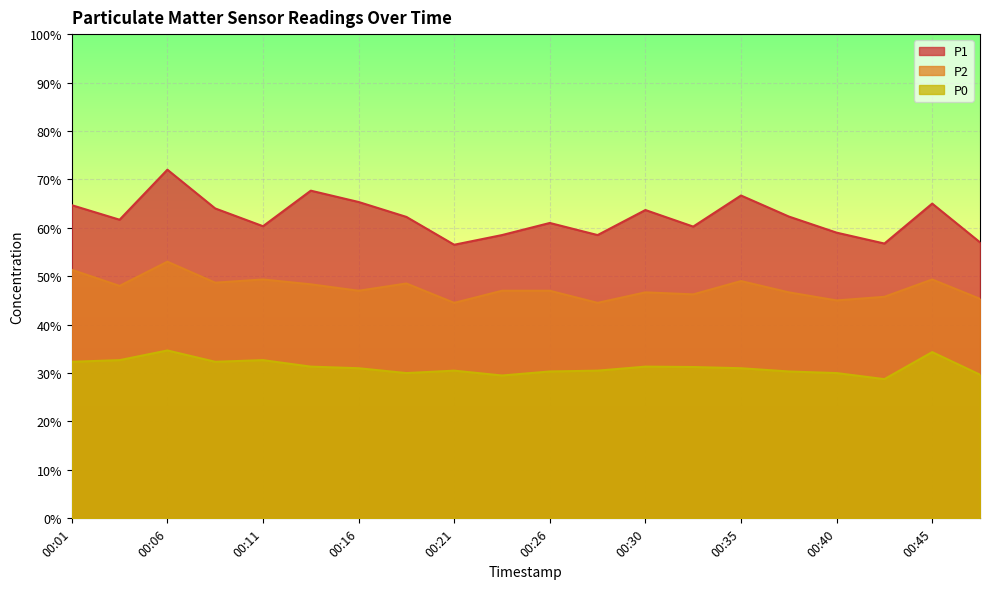

Where is the first local minimum for P1?

00:03